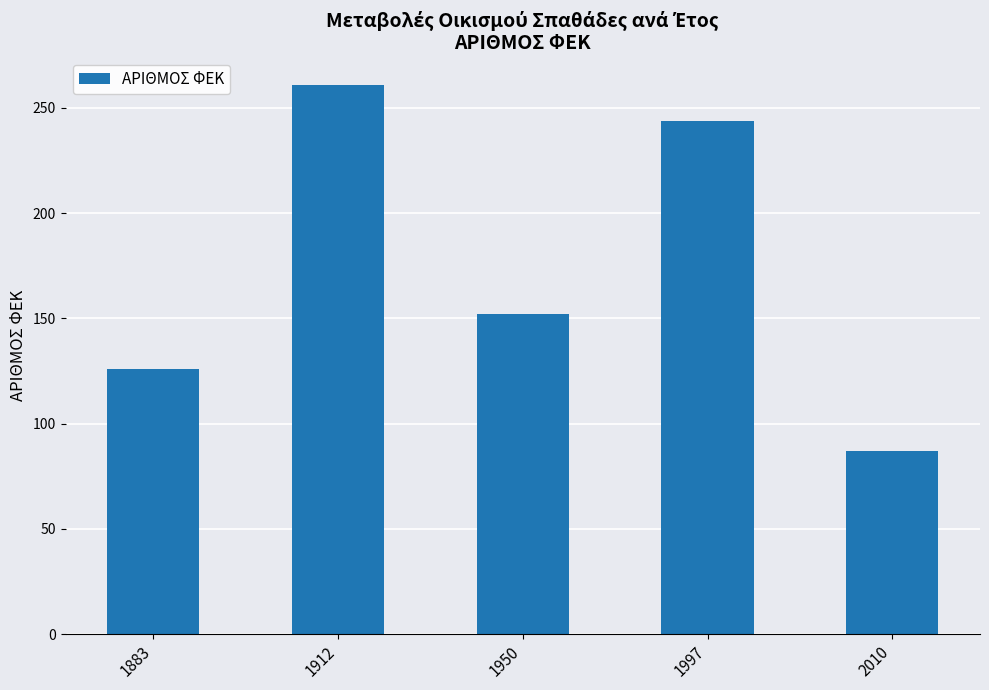

Between 1883 and 2010, which is larger?

1883